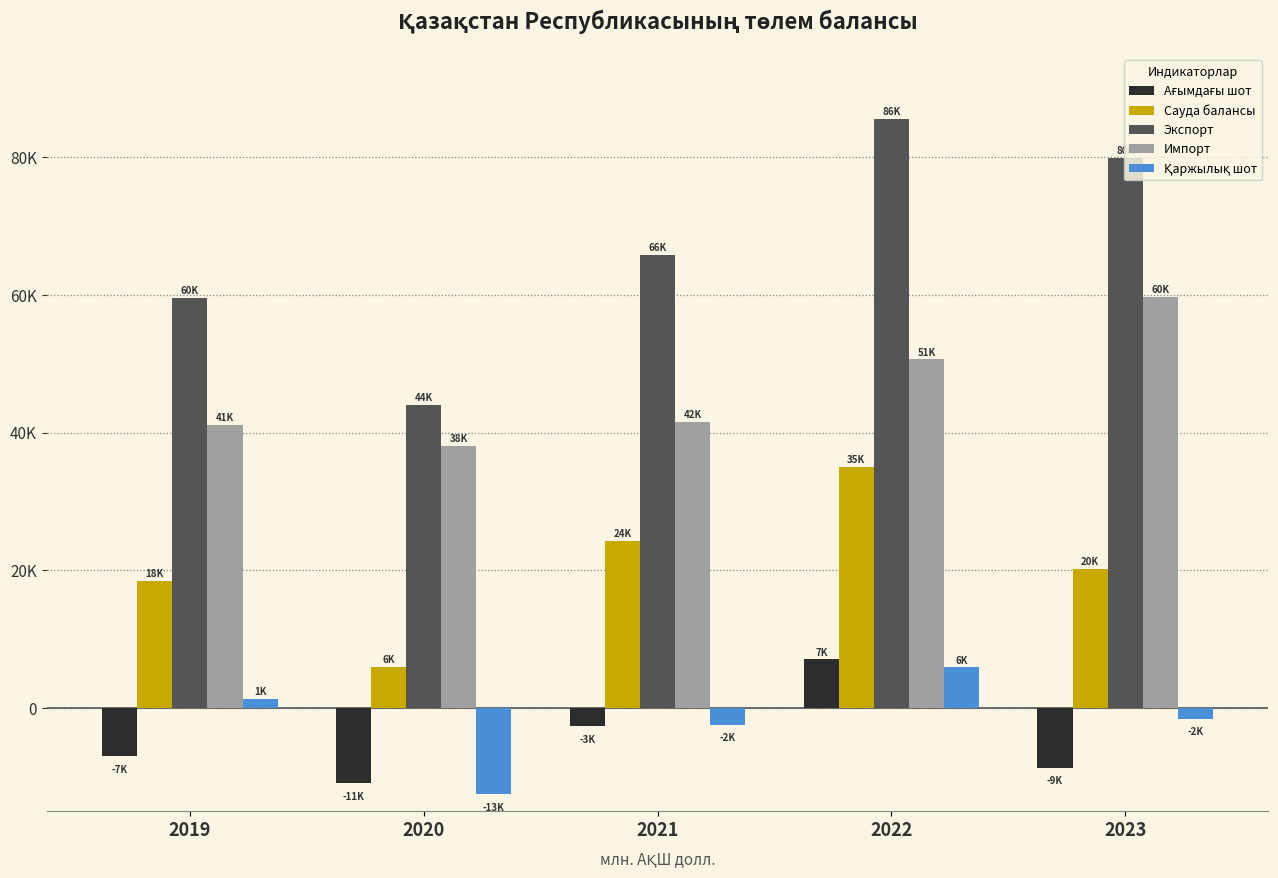

Does the chart contain stacked bars?

No